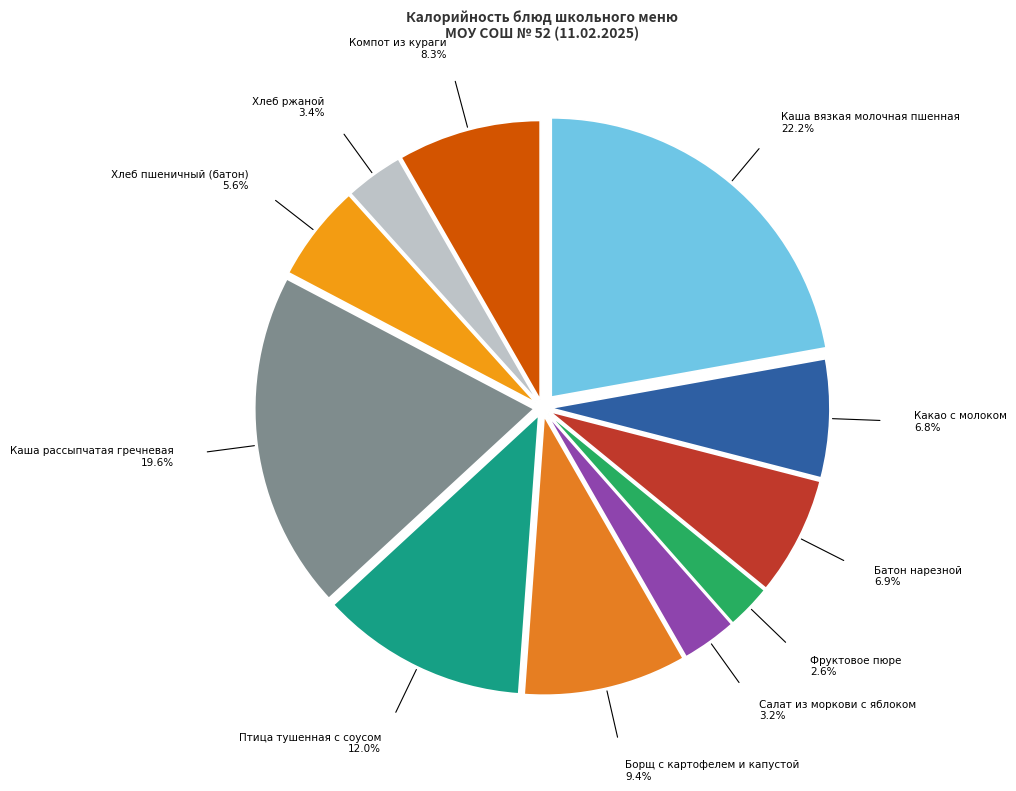

Count the number of slices in the pie.

11